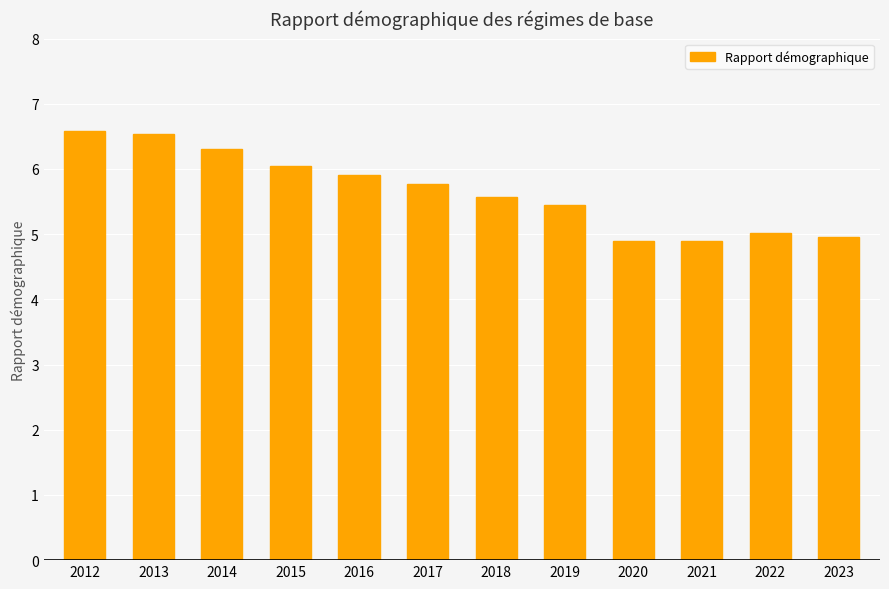

What is the value of the 7th bar from the left?

5.6